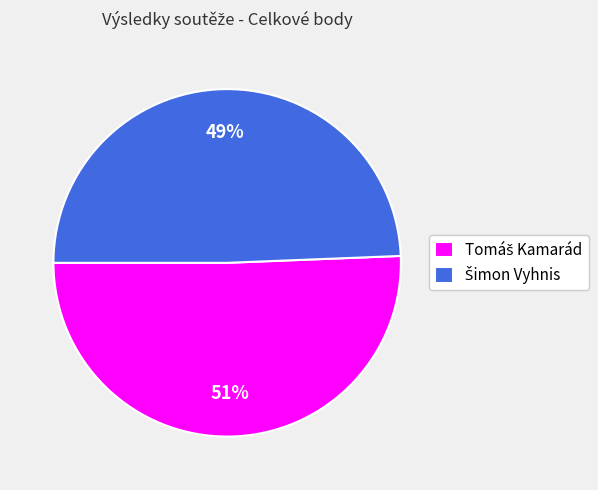

Does any single category account for the majority?

Yes